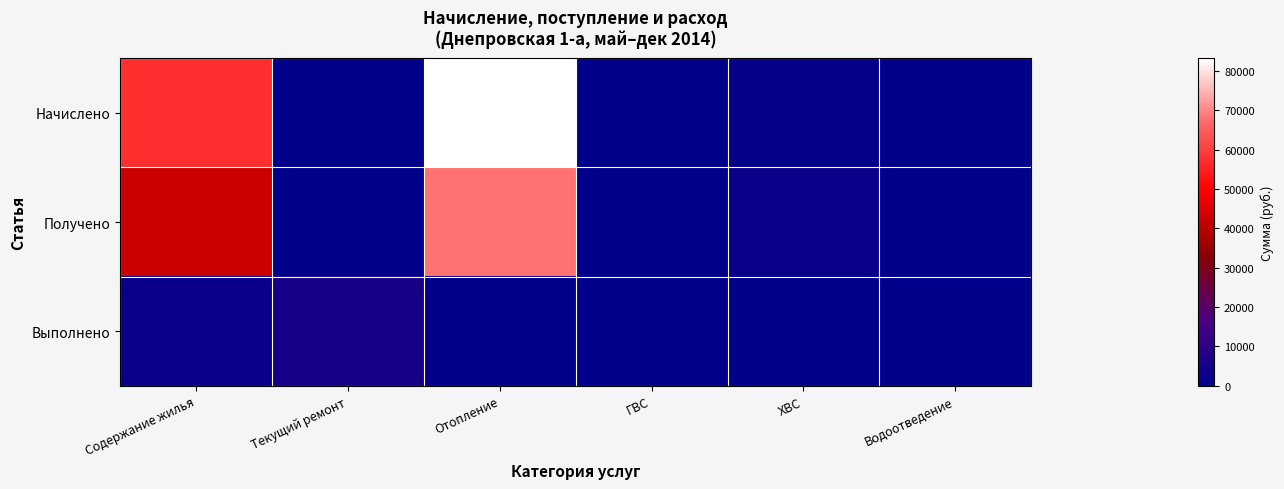

Which label corresponds to the largest value in the chart?

Отопление